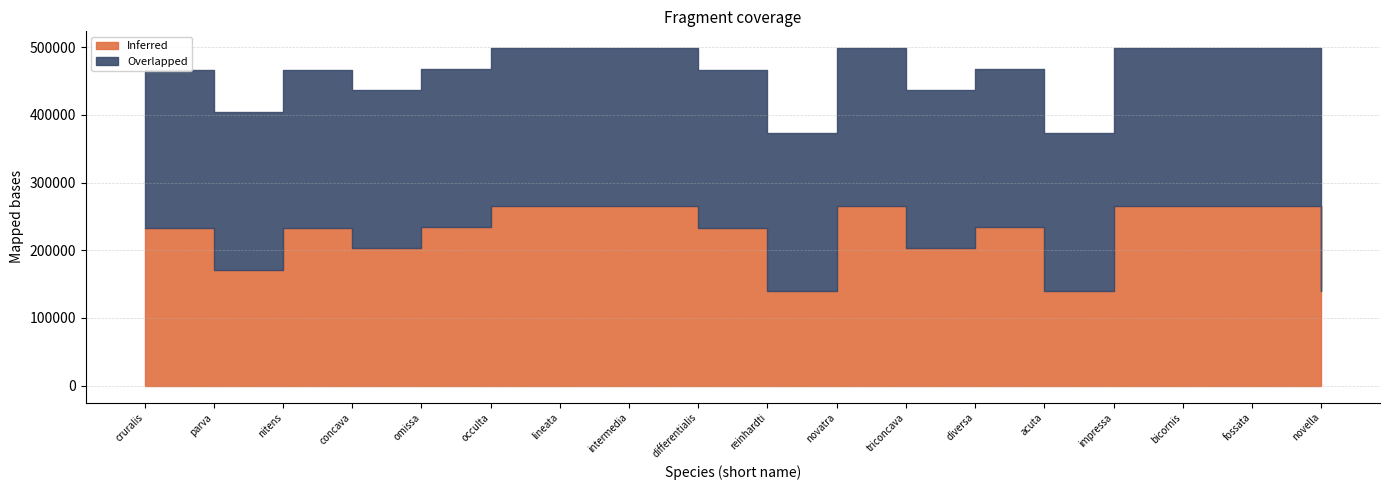

What is the sum of the Inferred values at parva and bicornis?

435856